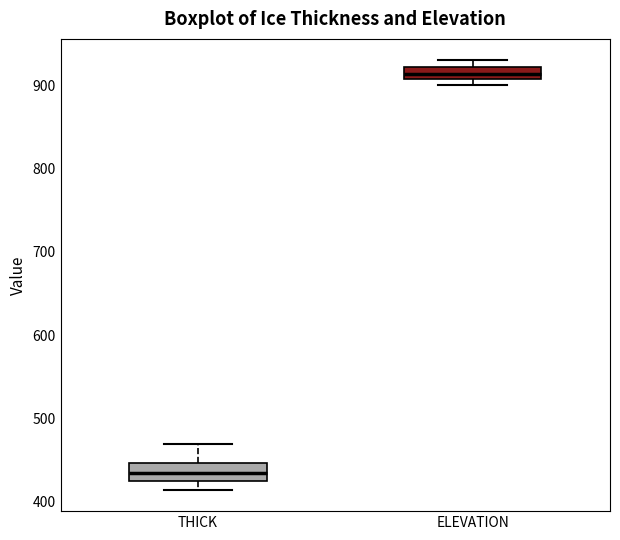

Which box's median line is the highest?

ELEVATION